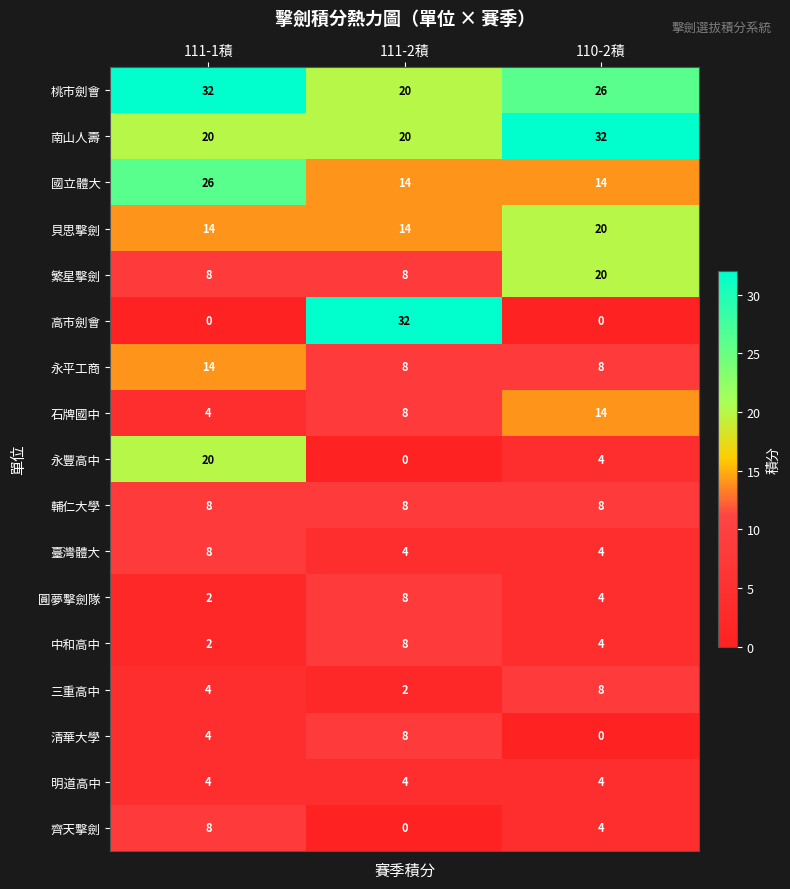

What is the maximum value shown in the chart?

32